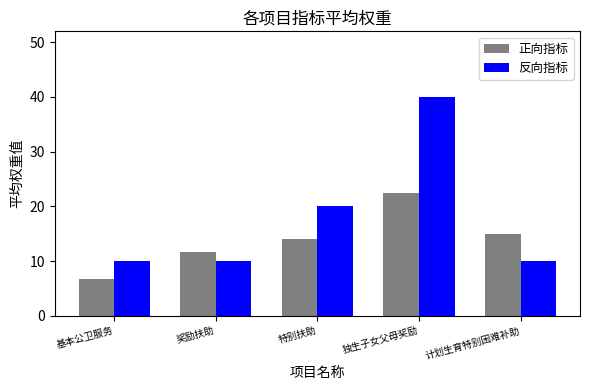

How many series are shown in this chart?

2